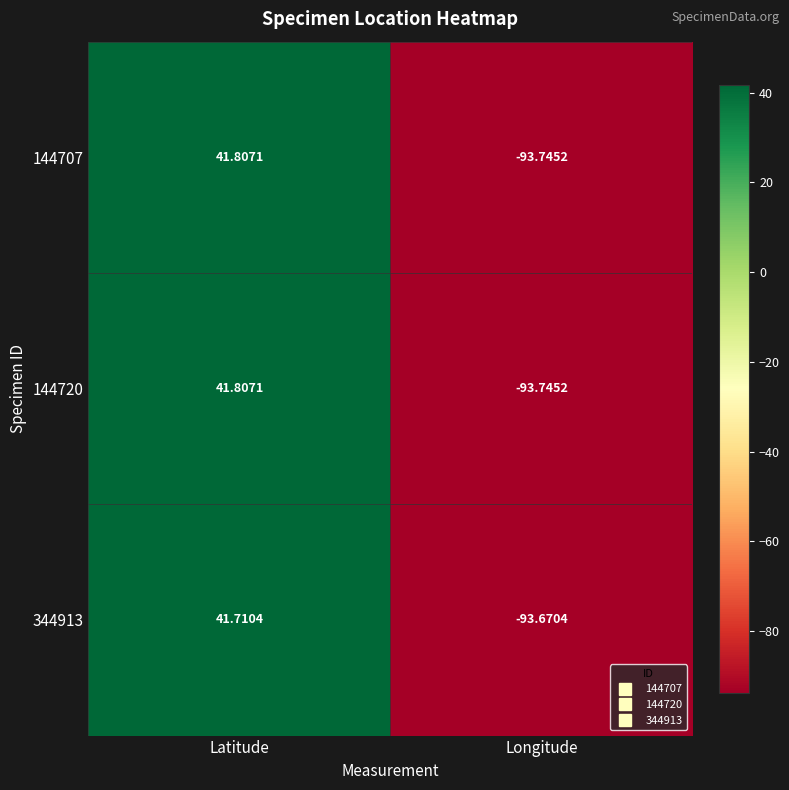

Which category has the highest value in the 144707 series?

Latitude